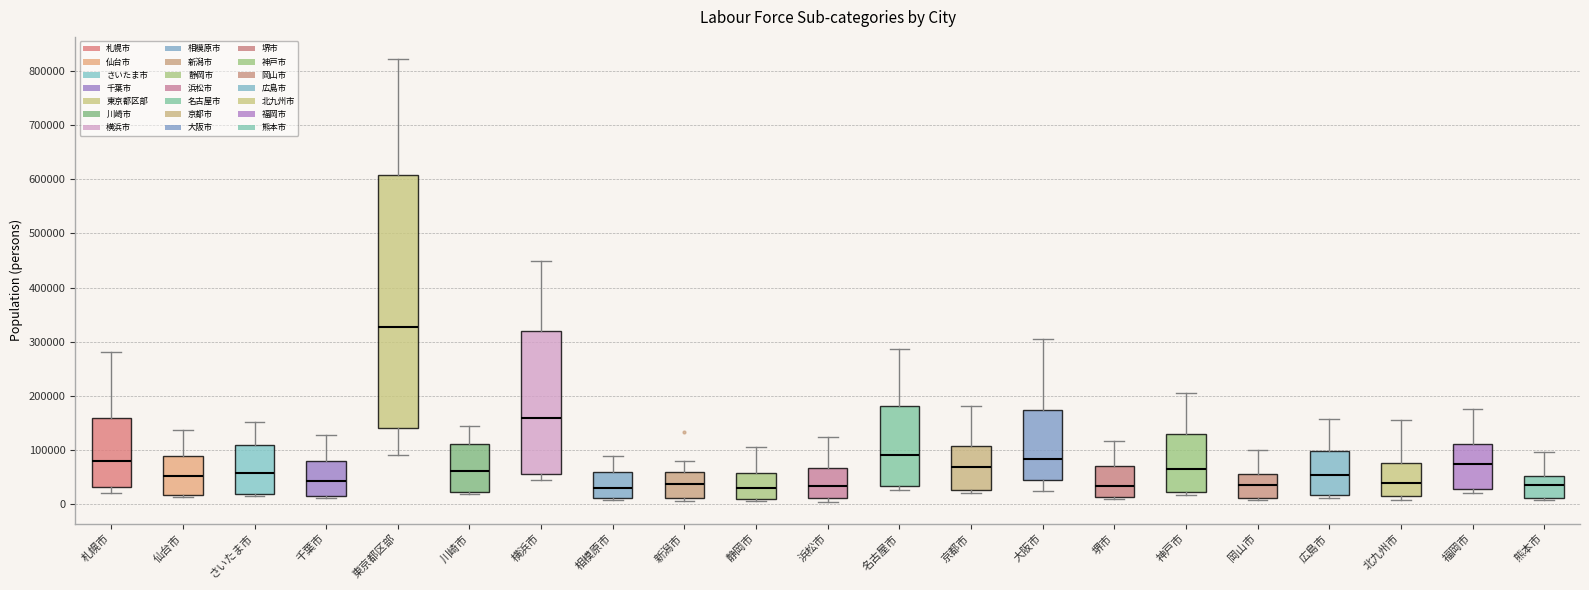

Which box is the tallest, from its lower edge to its upper edge?

東京都区部